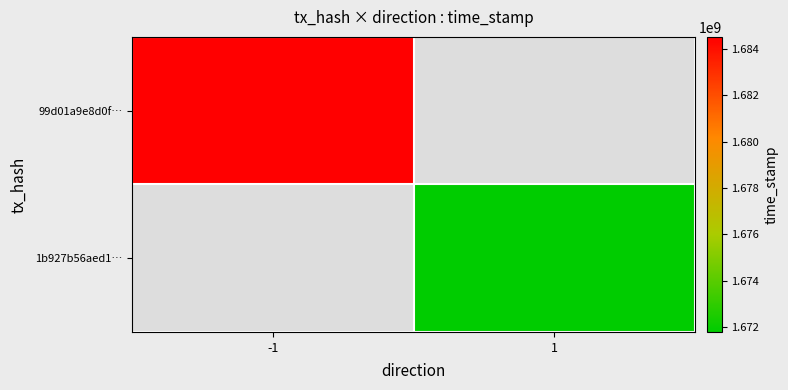

Which label corresponds to the largest value in the chart?

-1